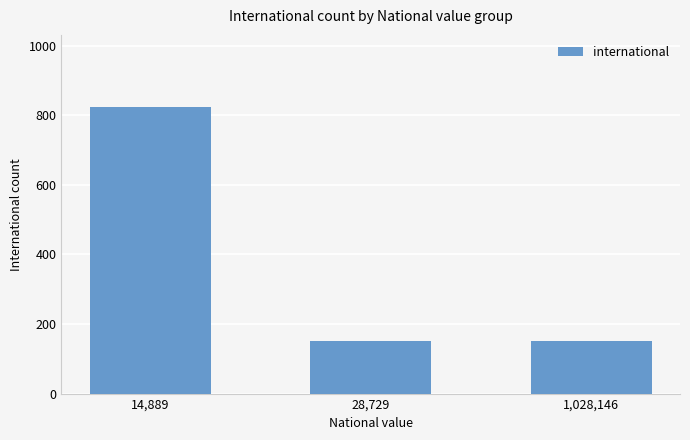

What is the change in value from 14,889 to 28,729?

-675